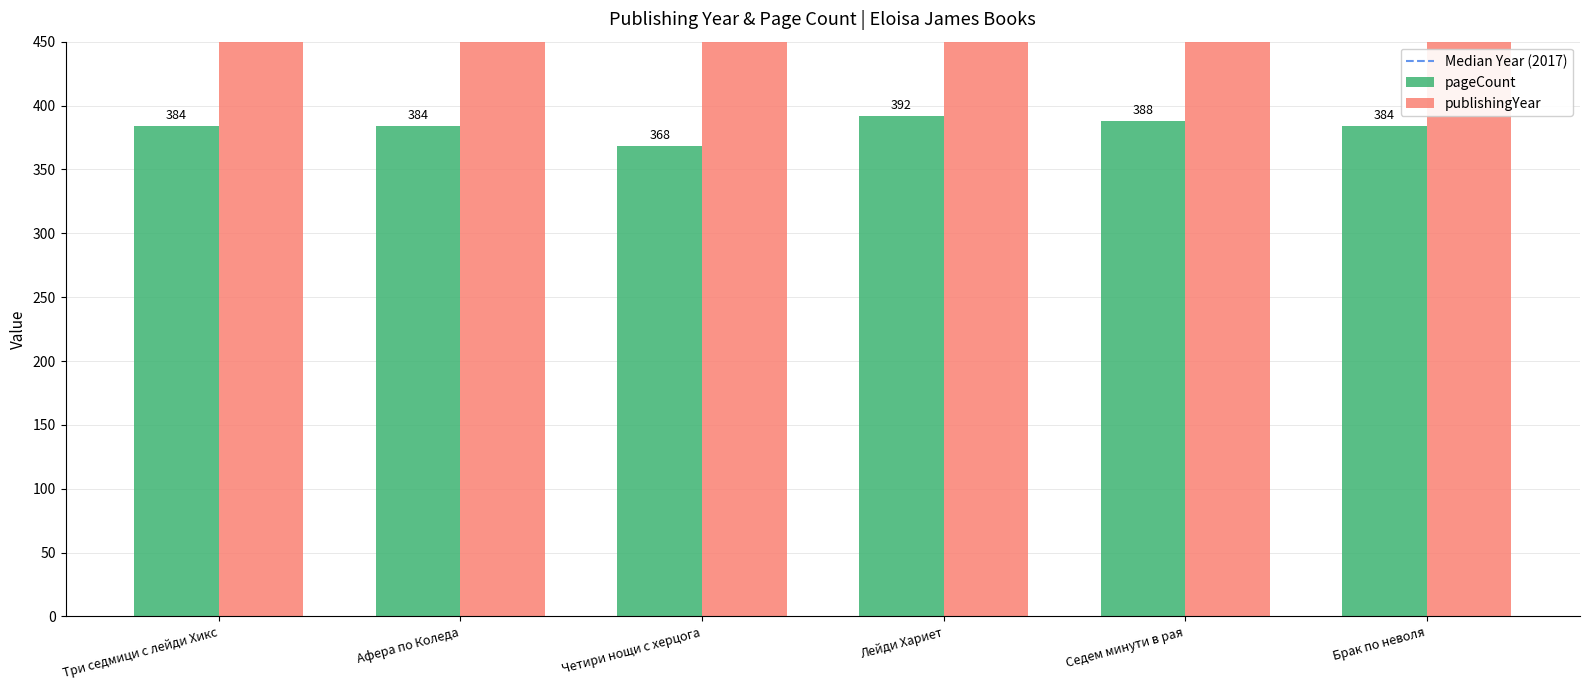

Is the value of publishingYear at Седем минути в рая greater than the value of pageCount at Седем минути в рая?

Yes